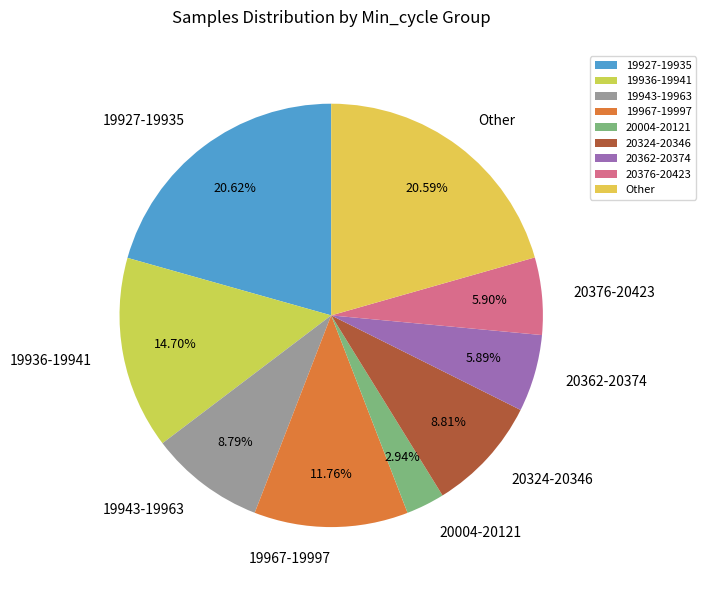

Is there any slice that represents more than half of the pie?

No